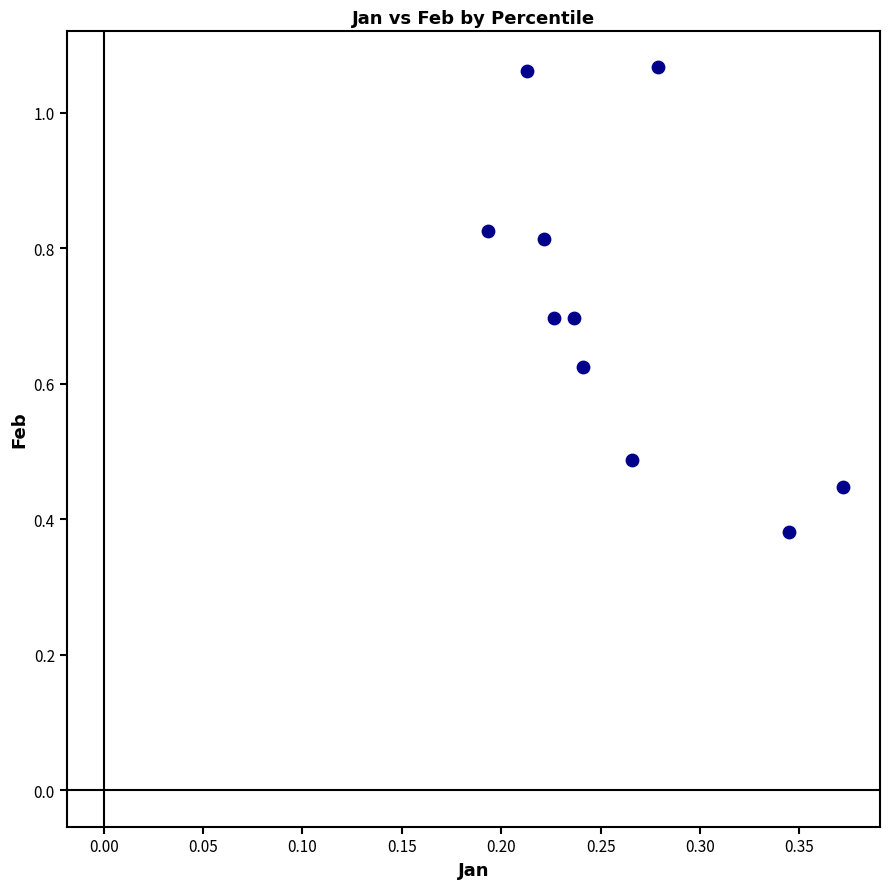

What is the average Y value?

0.7